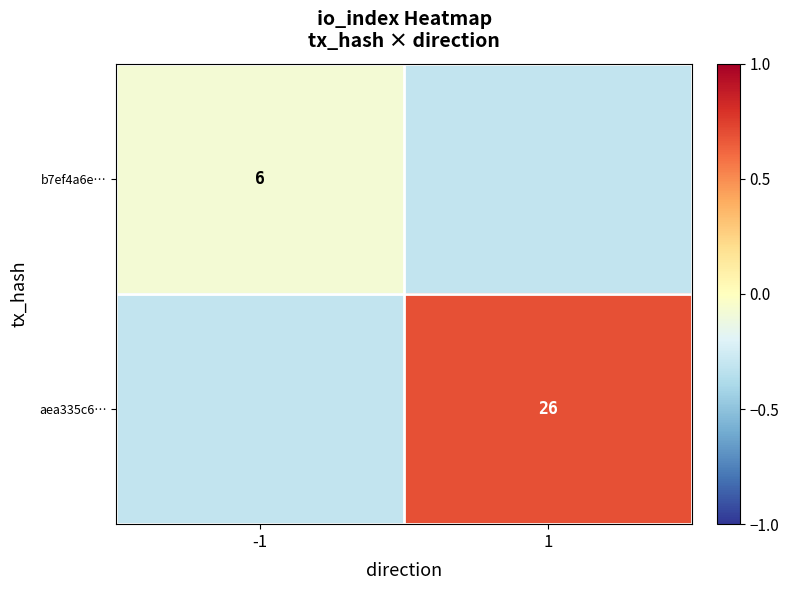

How many categories are shown in the chart?

2